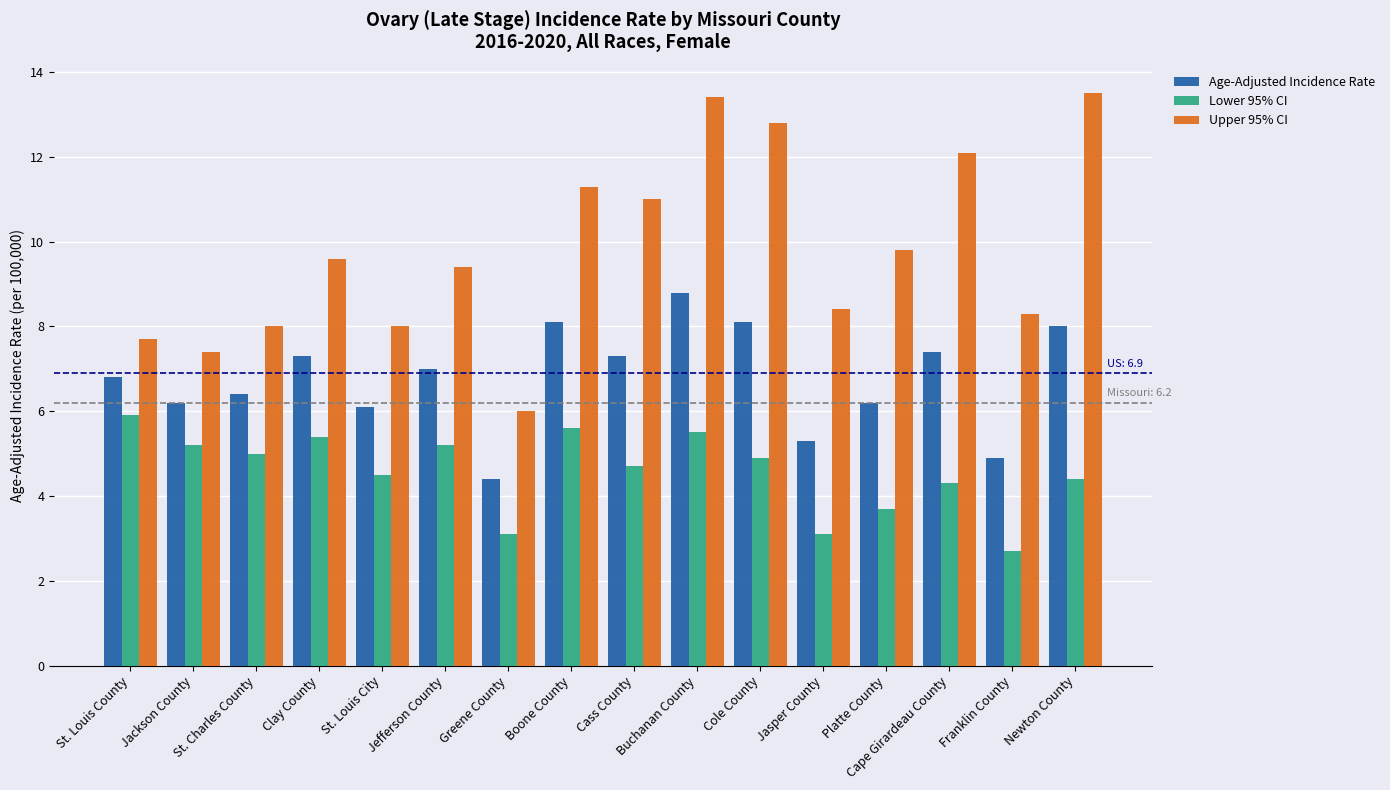

The Upper 95% CI series shows 12.8 at Cole County. True or false?

True